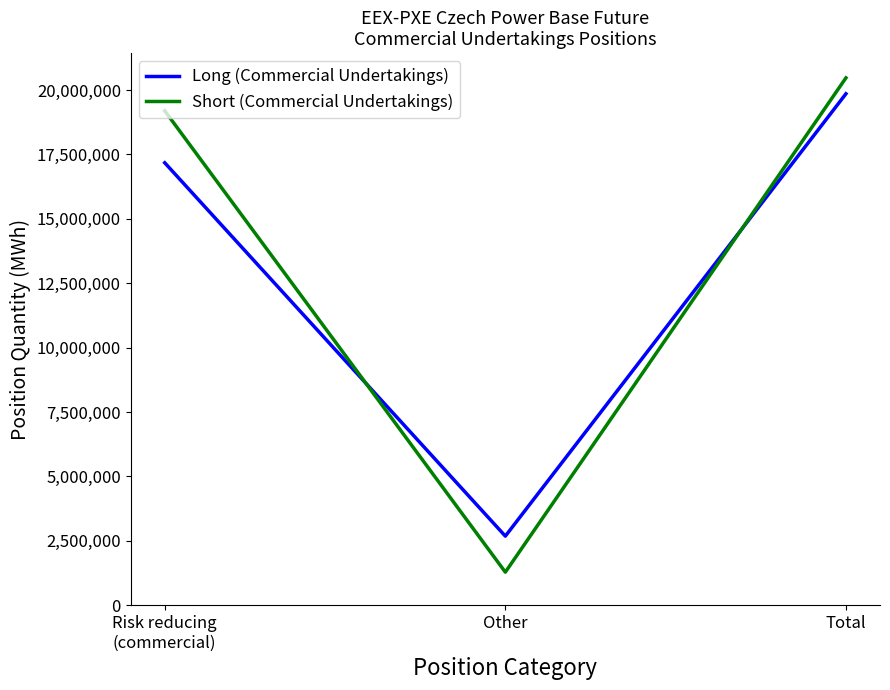

What is the difference between the maximum and minimum values in the Long (Commercial Undertakings) series?

17178250